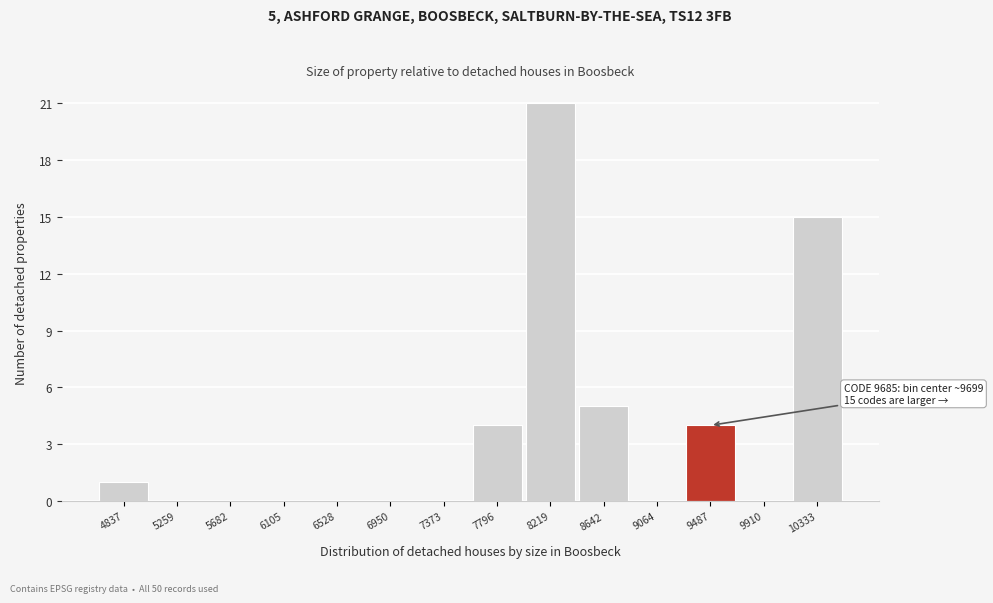

Between 5682 and 4837, which is larger?

4837